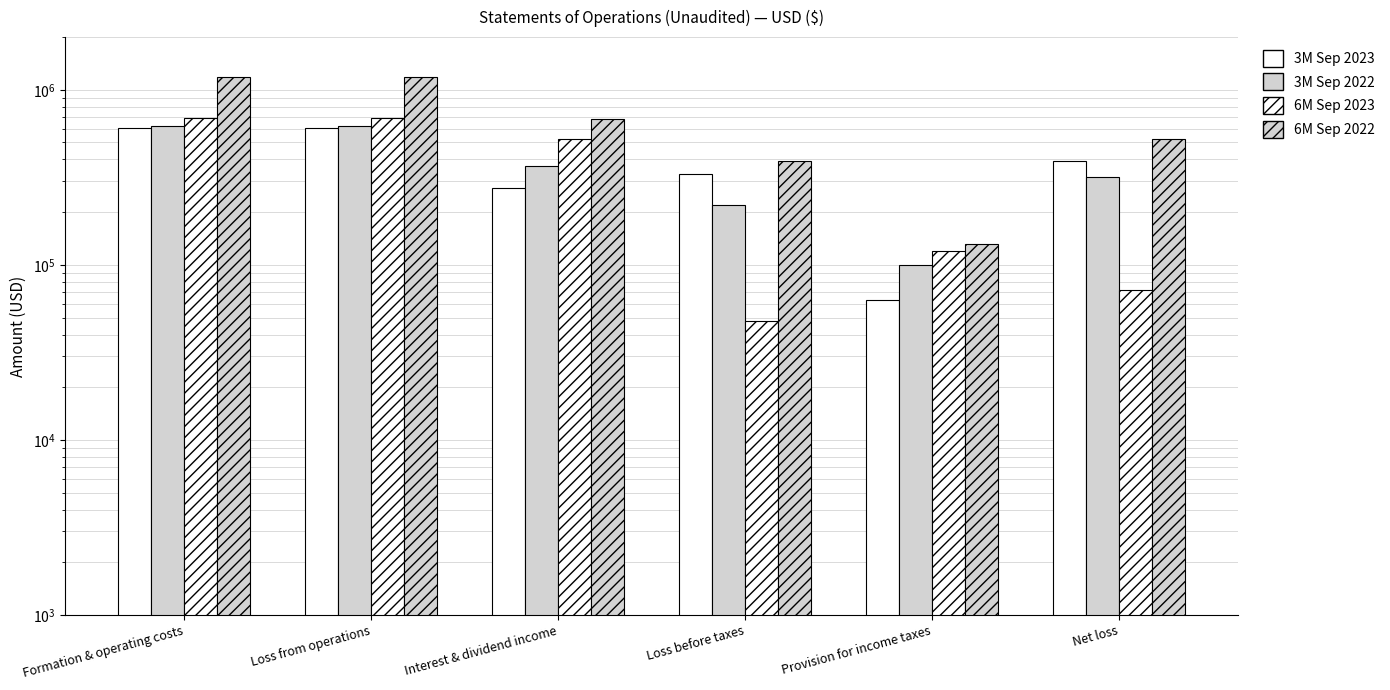

How many bars are there in each group?

4